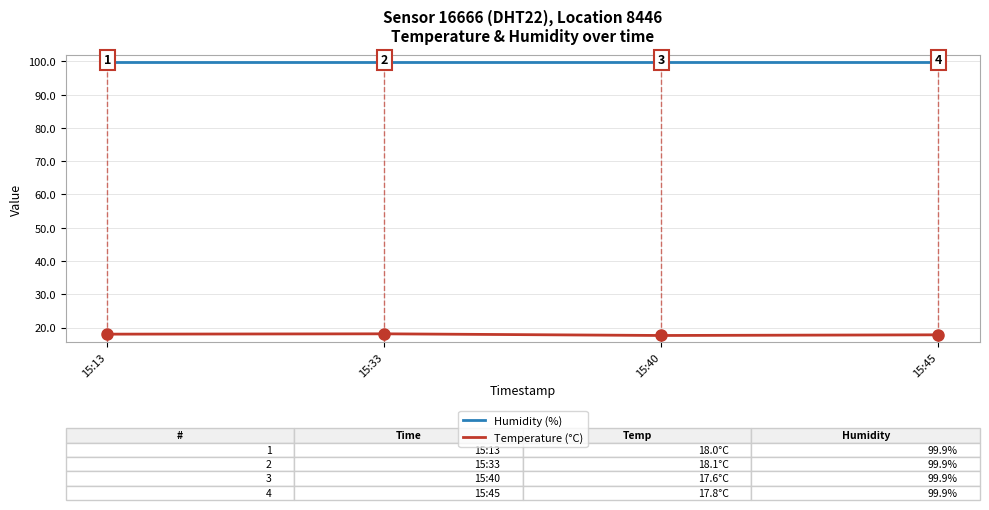

Rank the series by their maximum value, from highest to lowest.

Humidity (%), Temperature (°C)